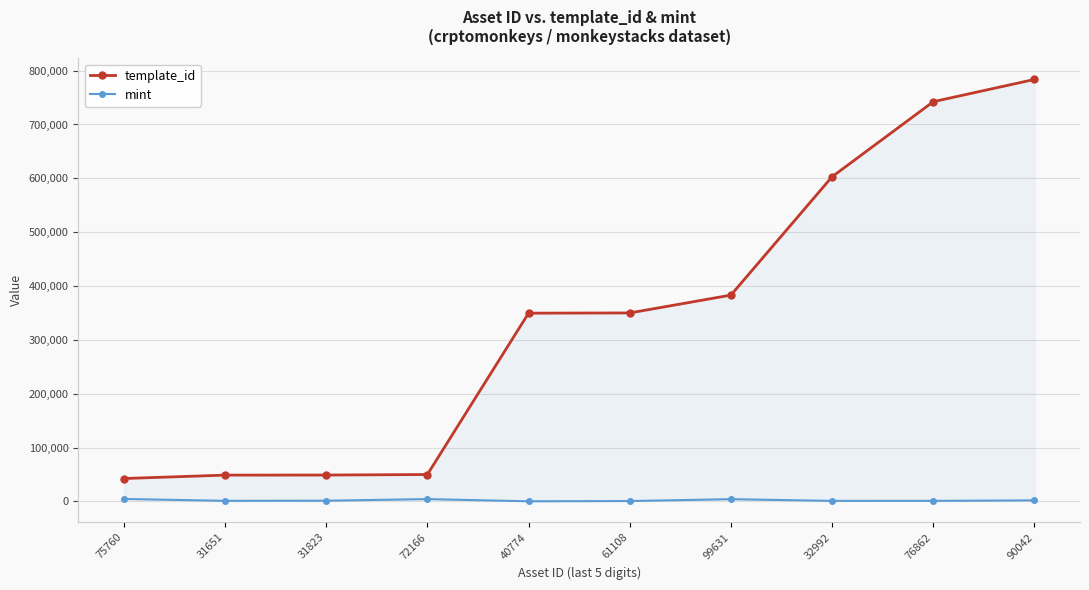

What are all the series names shown in the legend?

template_id, mint